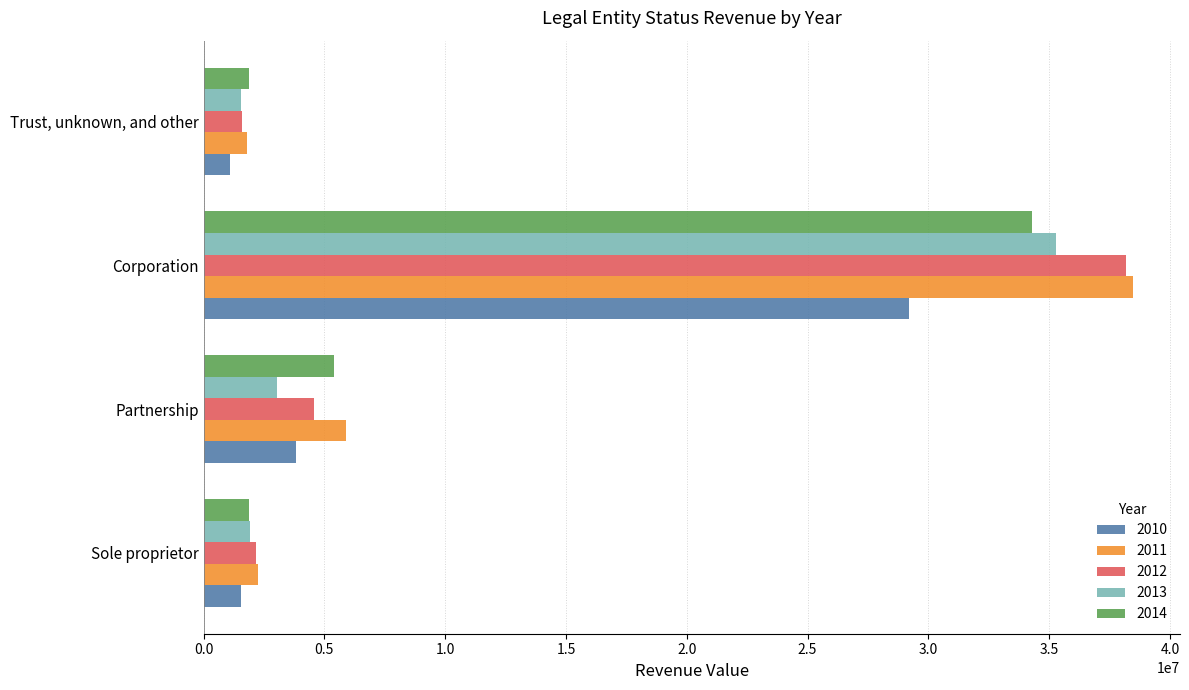

What is the difference between the maximum and second lowest values in the 2013 series?

33337966